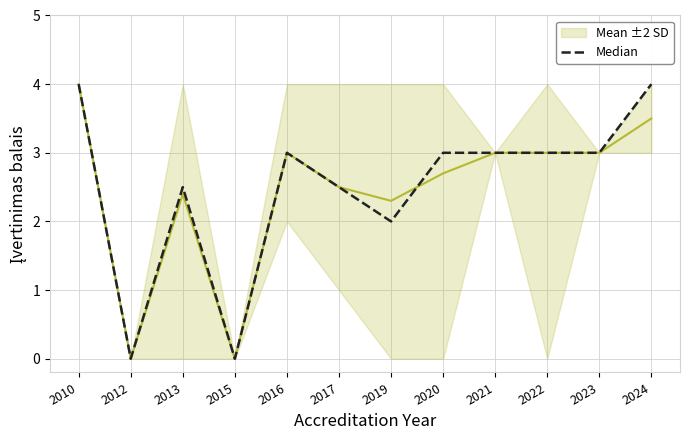

Reading left to right, extract all data points from this chart.

Mean ±2 SD: 4.0	0.0	2.4	0.0	3.0	2.5	2.3	2.7	3.0	3.0	3.0	3.5
Median: 4.0	0.0	2.5	0.0	3.0	2.5	2.0	3.0	3.0	3.0	3.0	4.0